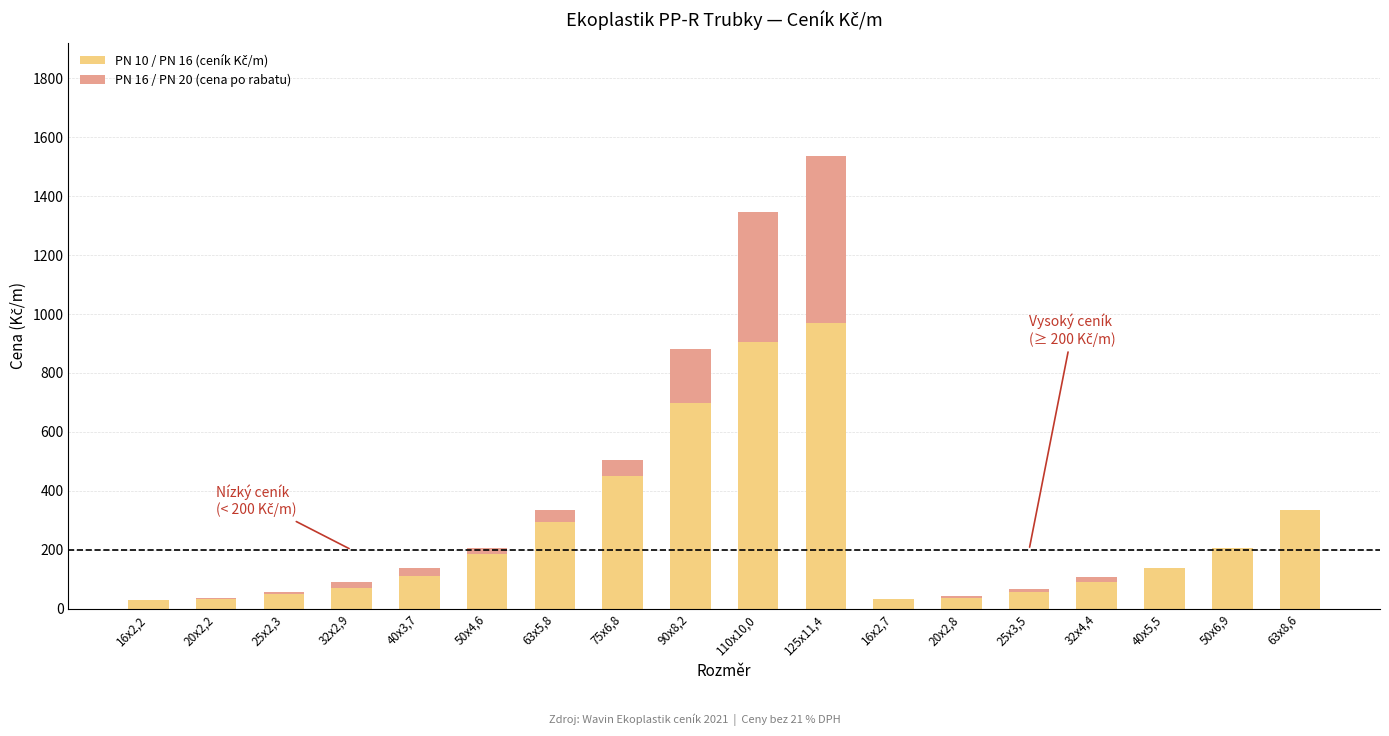

Count the number of data series in this chart.

2